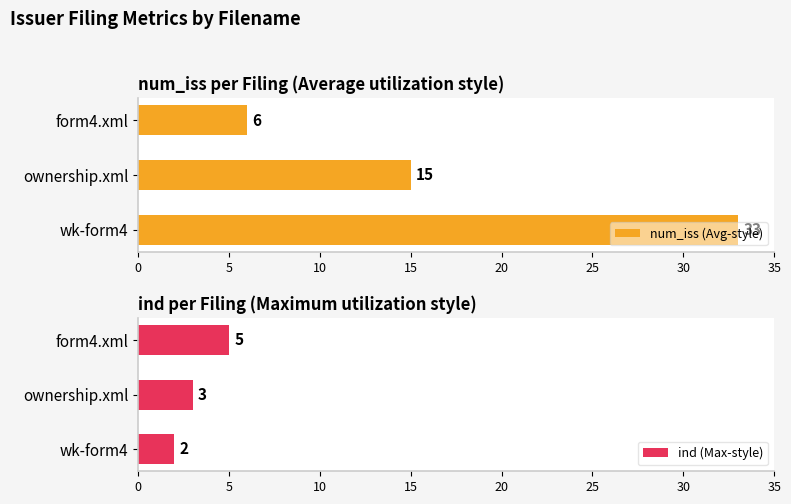

How many data points does each series have?

3